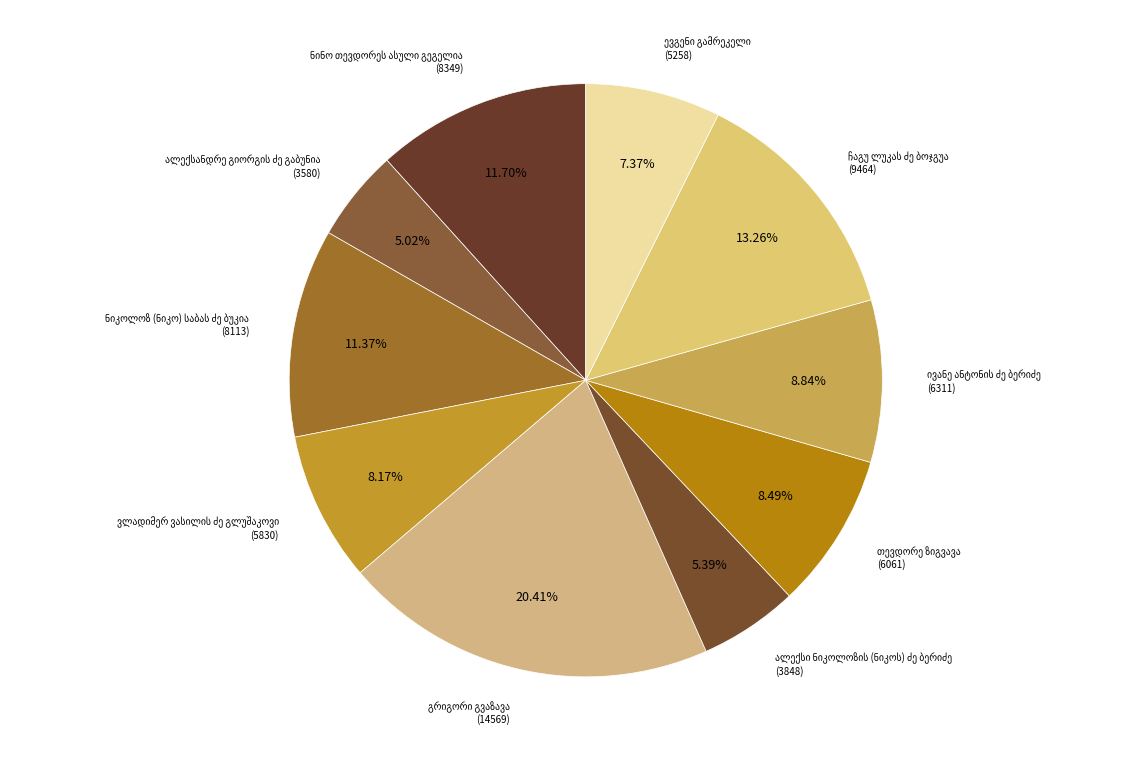

Is there a majority slice in this chart?

No